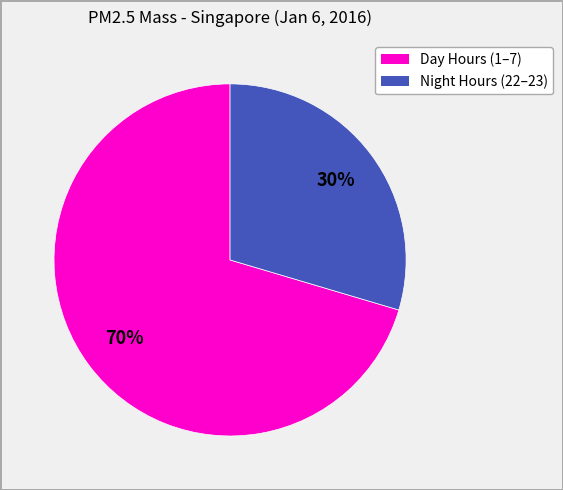

To the nearest percent, what is the average slice percentage?

50%